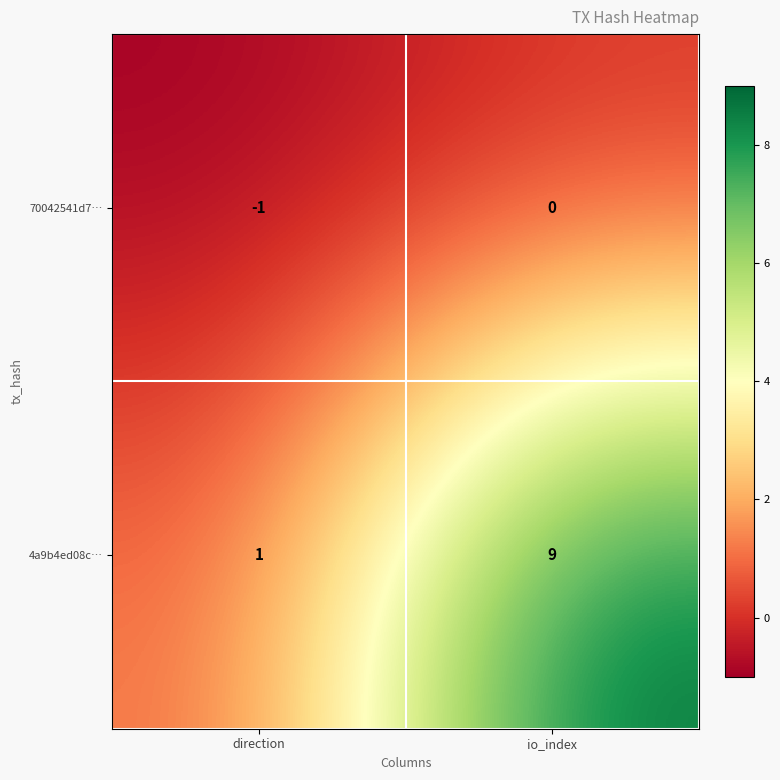

At which label is 4a9b4ed08c… closest to 5?

direction